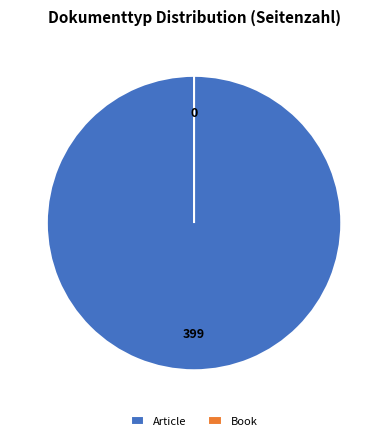

Does OPUS4-3790 (Article) represent more than half of the total?

Yes